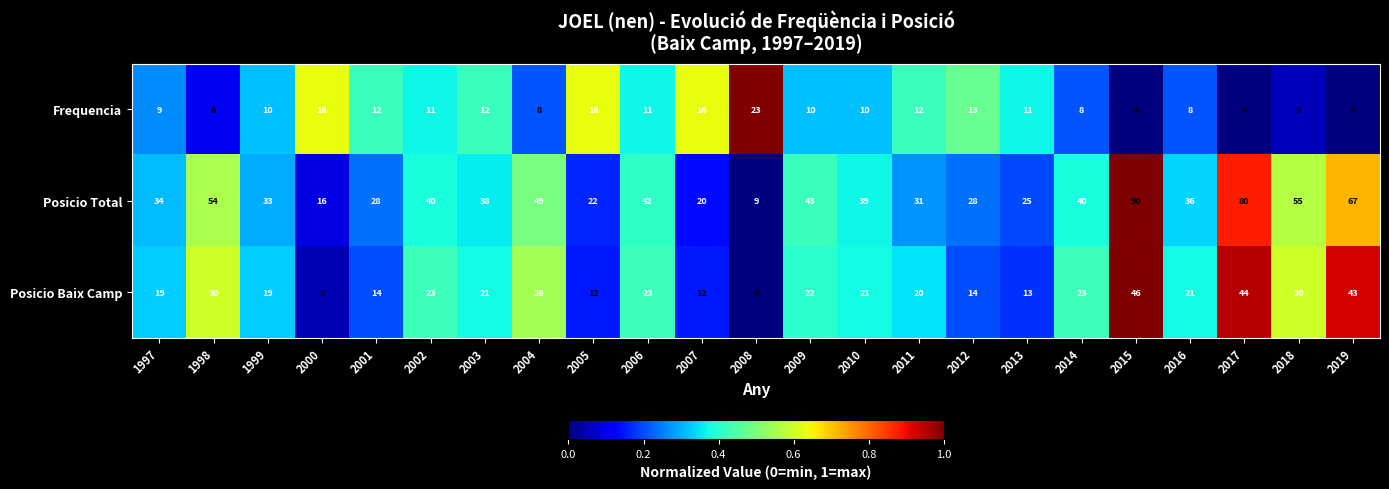

What is the approximate value of Posicio Total at 2001, to the nearest 5?

30